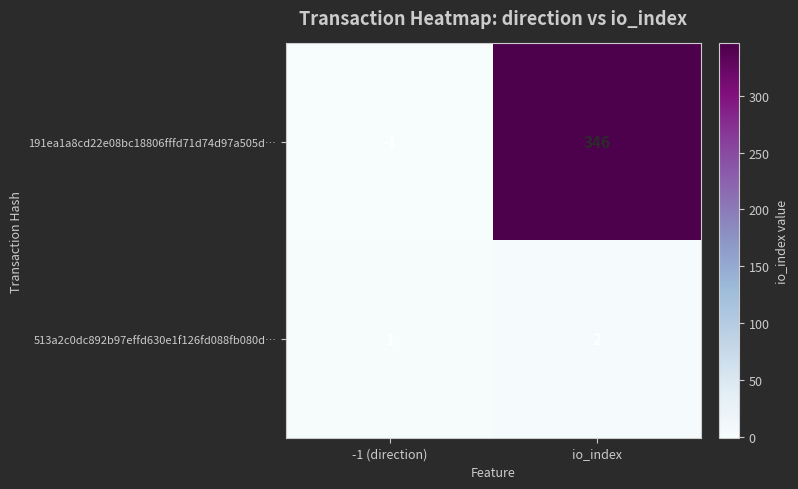

List the series in order of their peak value, highest first.

191ea1a8cd22e08bc18806fffd71d74d97a505d…, 513a2c0dc892b97effd630e1f126fd088fb080d…